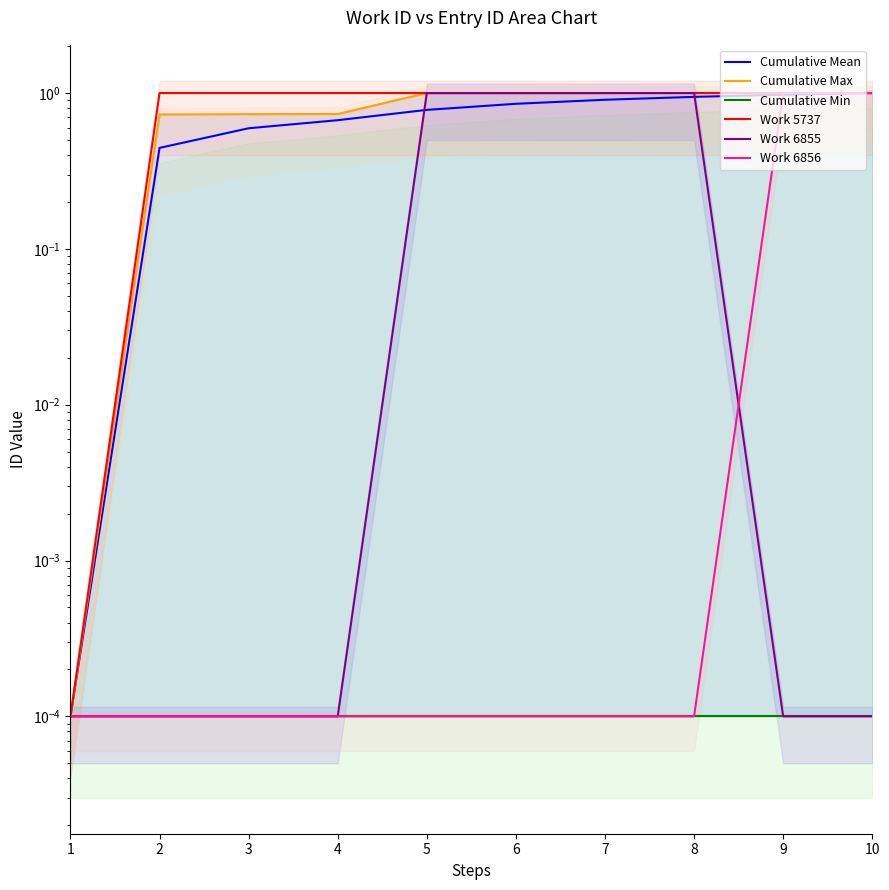

How many interior local peaks does the Work 6855 series have?

1